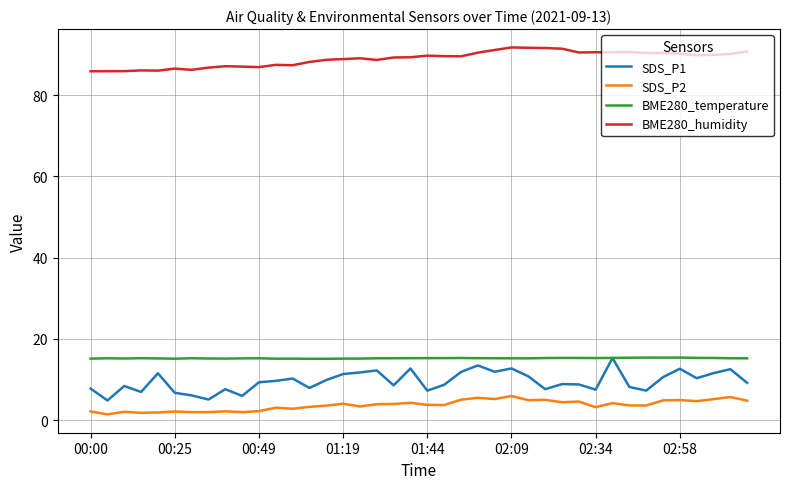

At how many categories does at least one series exceed 29?

40